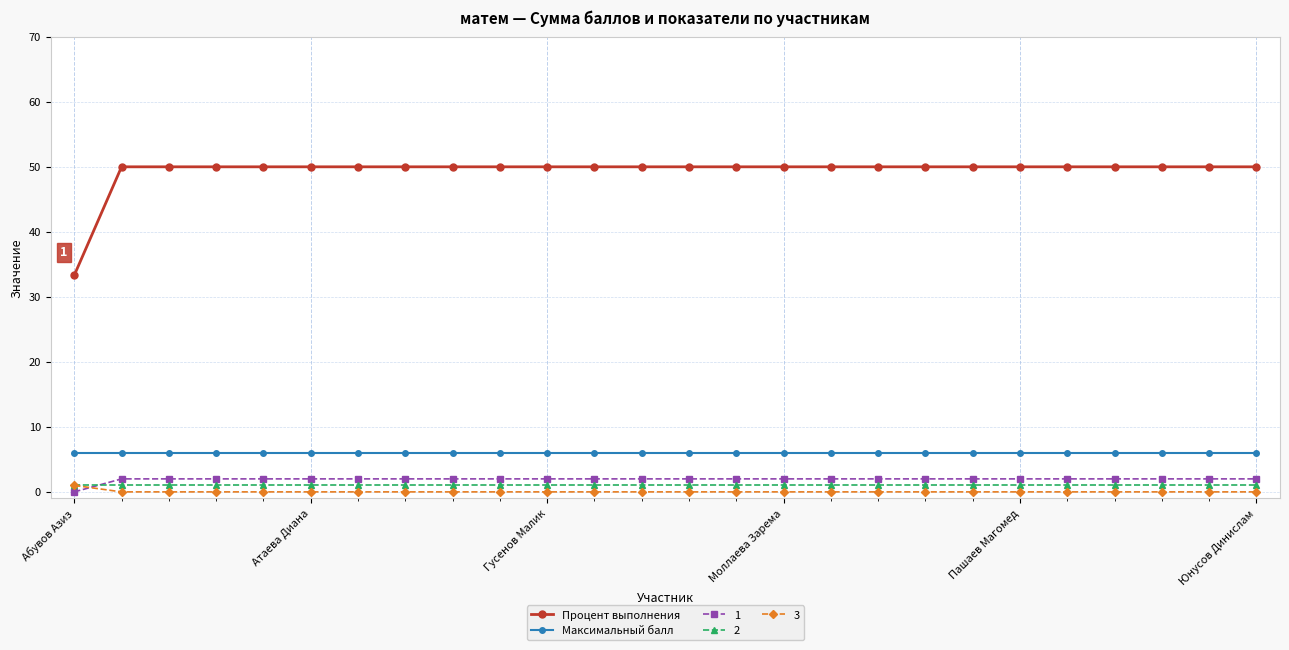

True or false: Процент выполнения and 3 intersect in this chart.

False